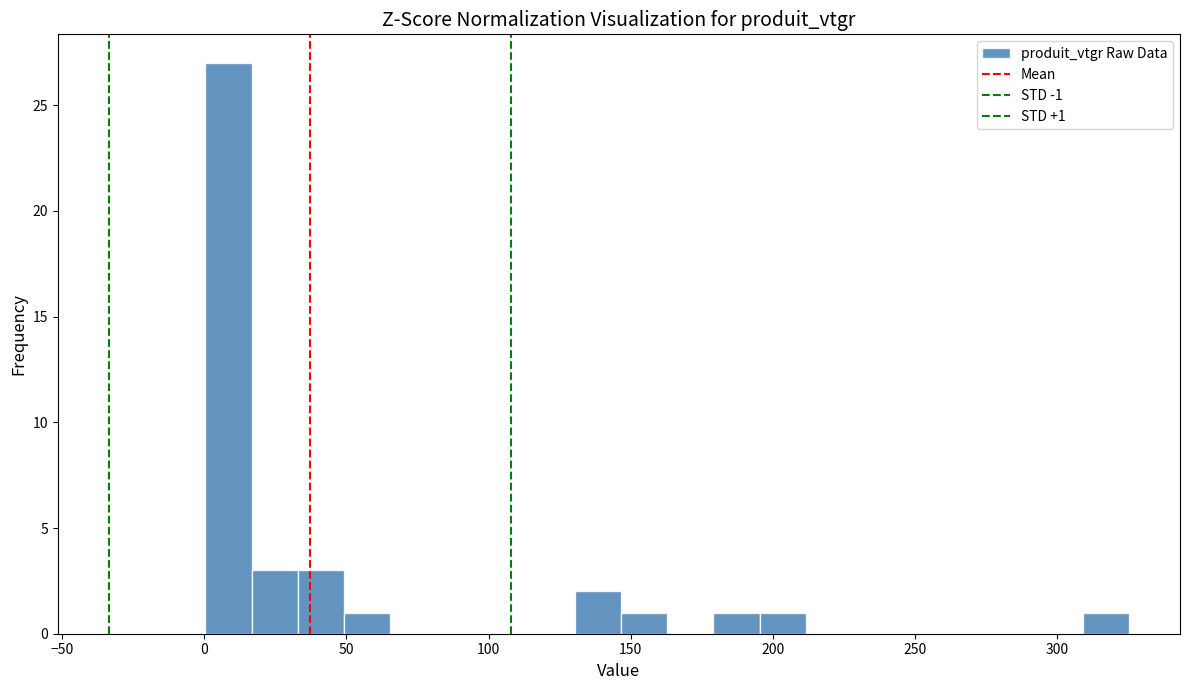

Read against the x-axis, roughly where is the centre of the tallest bar?

10